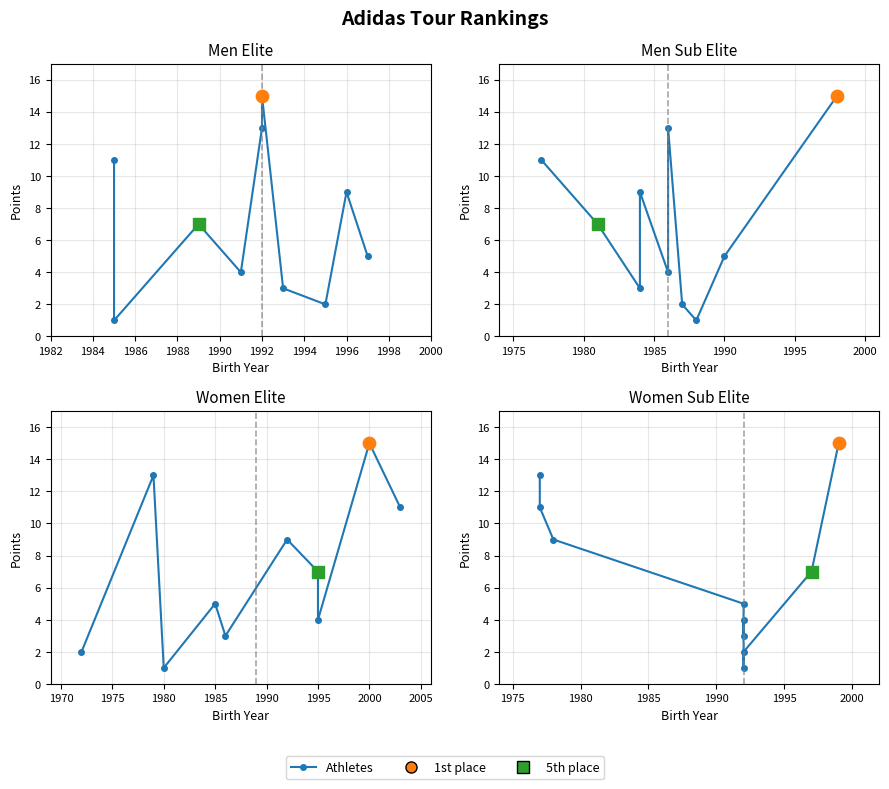

Which has a higher value, 2000 or 1992?

2000